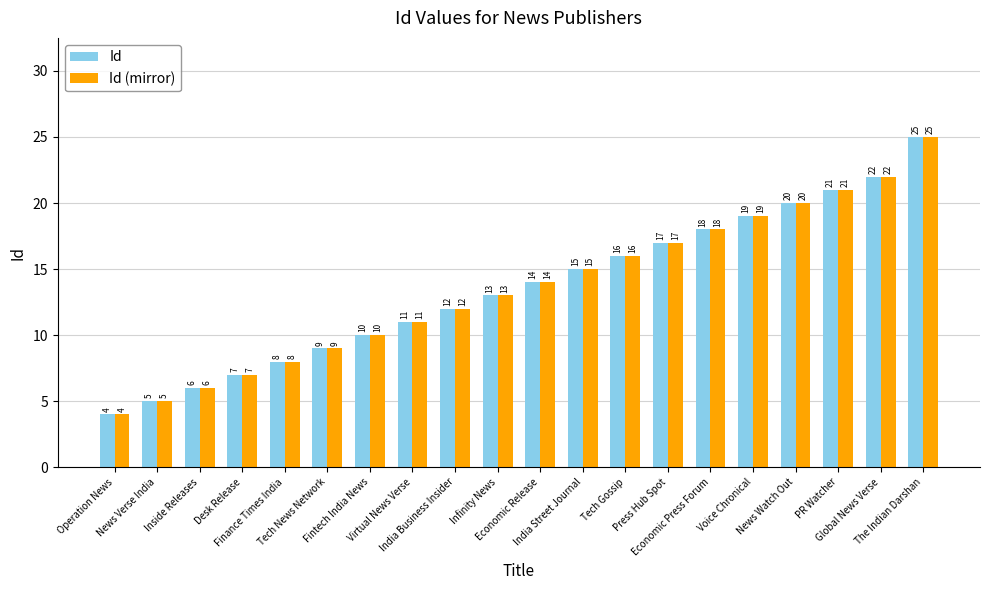

Which category has the lowest value across all series?

Operation News